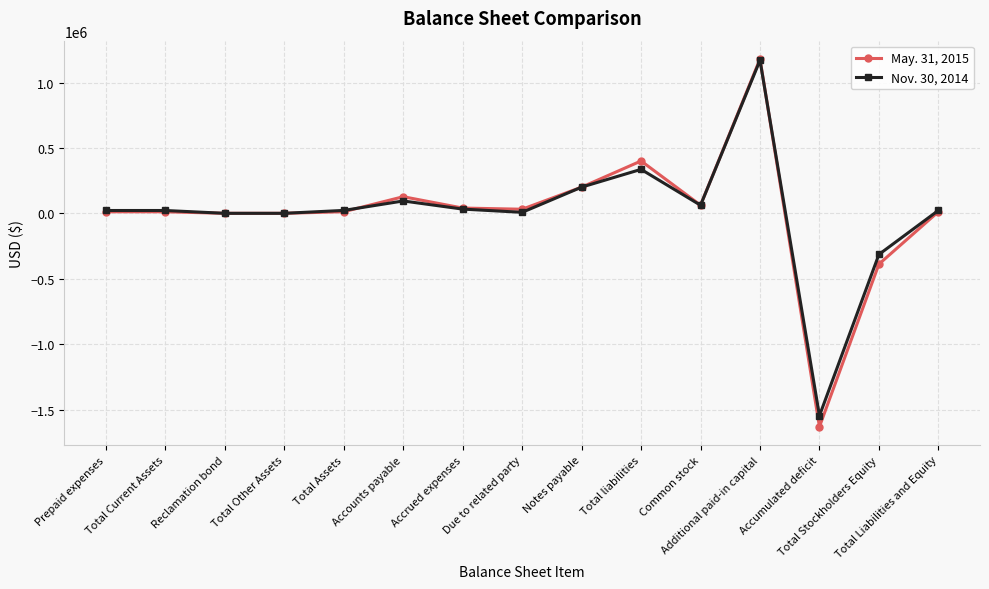

What is the label of the 15th point from the right?

Prepaid expenses